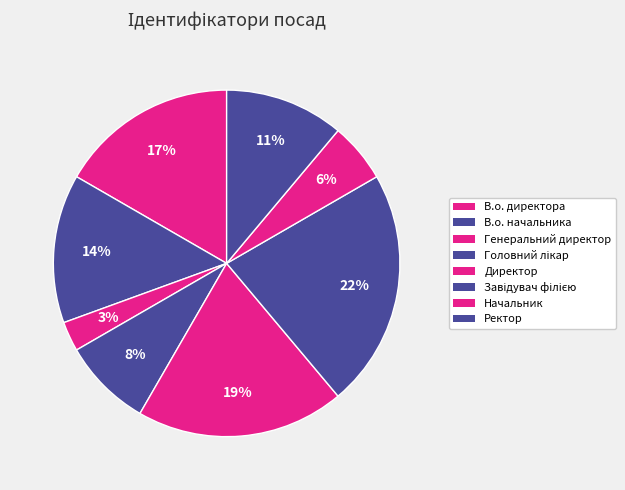

How many slices are in this pie chart?

8